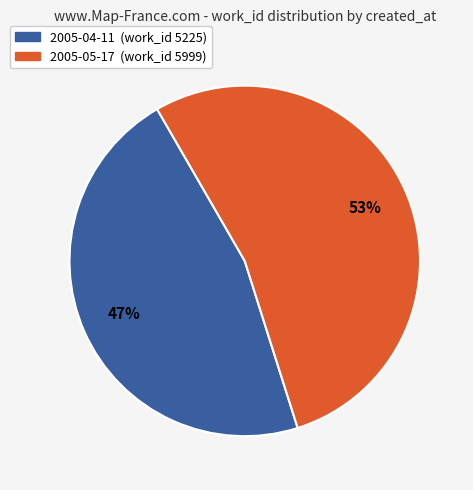

Approximately how many times larger is the value at 2005-04-11 compared to 2005-05-17?

0.9